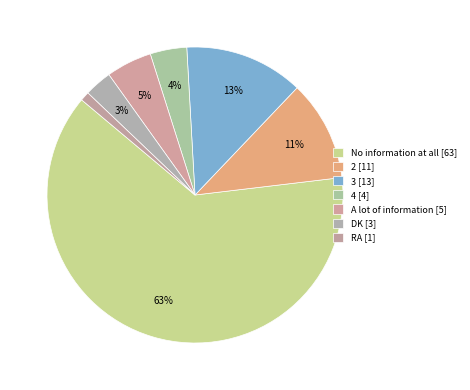

Which has a higher value, 2 or 4?

2